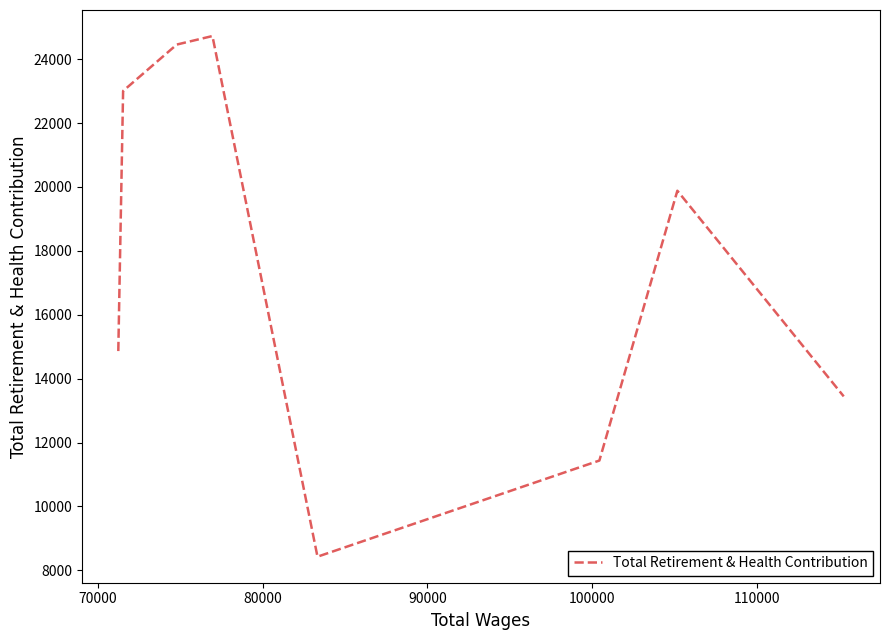

What is the average value?

17531